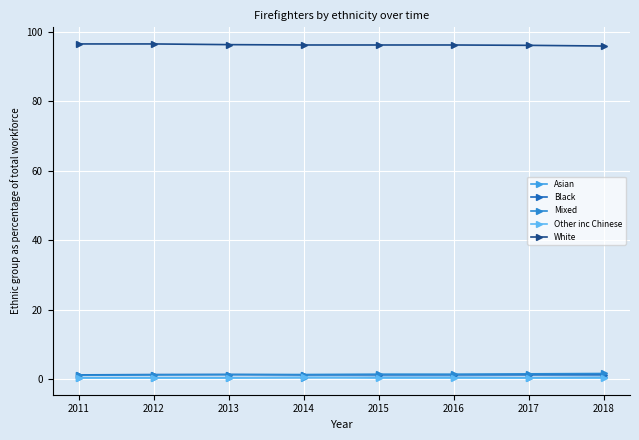

The value of White at 2016 is 96.2. True or false?

True